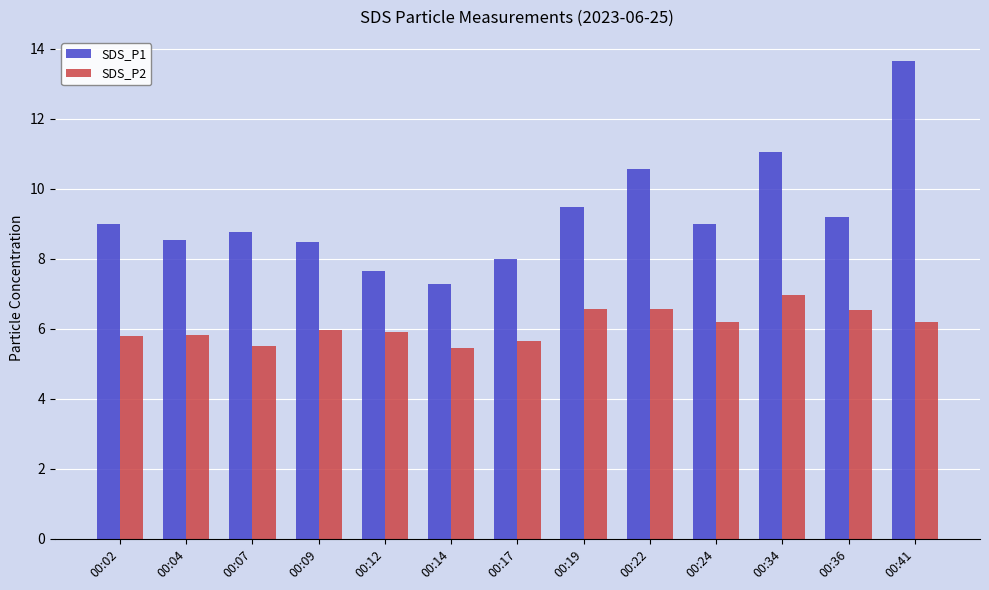

What are all the series names shown in the legend?

SDS_P1, SDS_P2